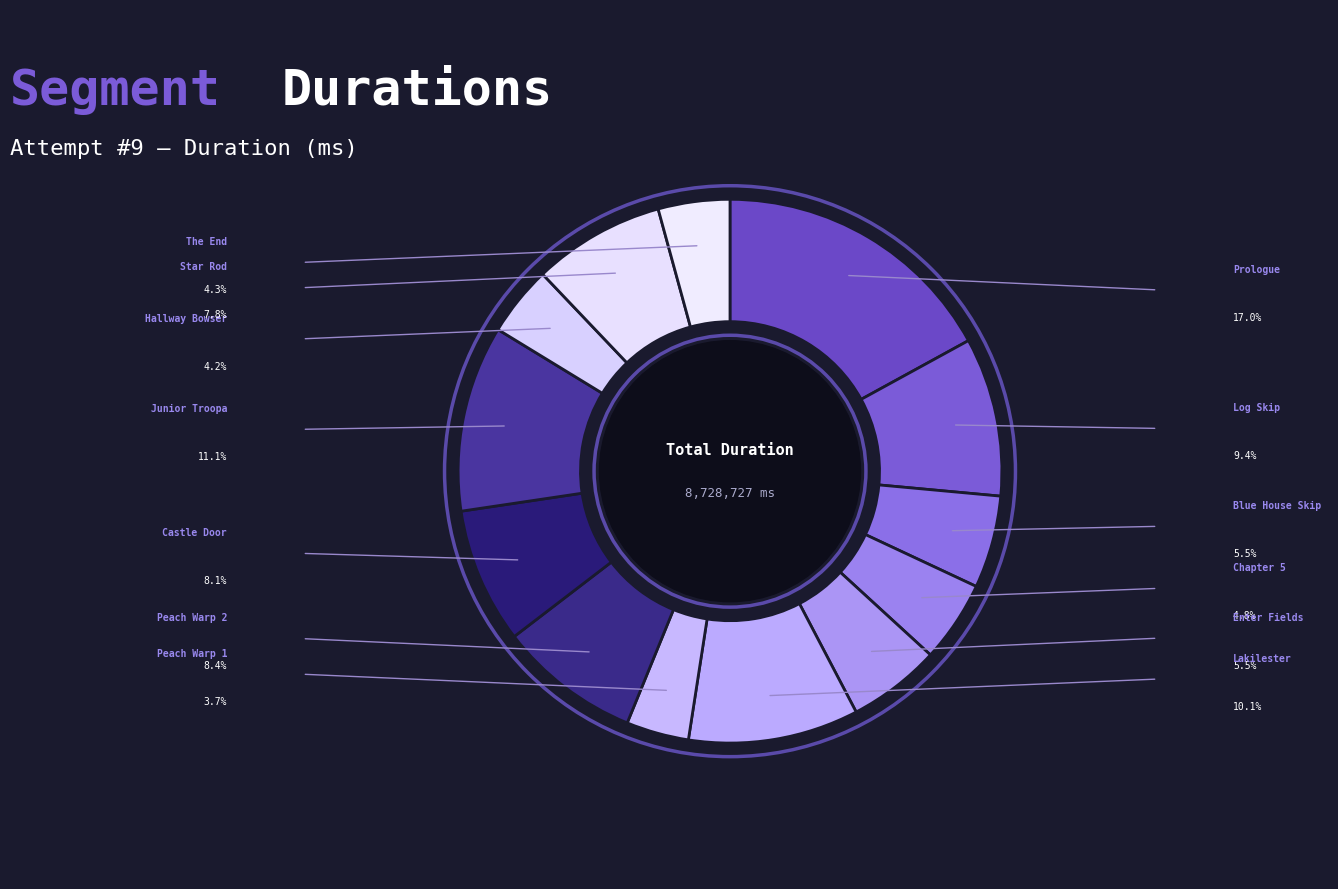

Is it true that Enter Fields is 1% of the pie?

False